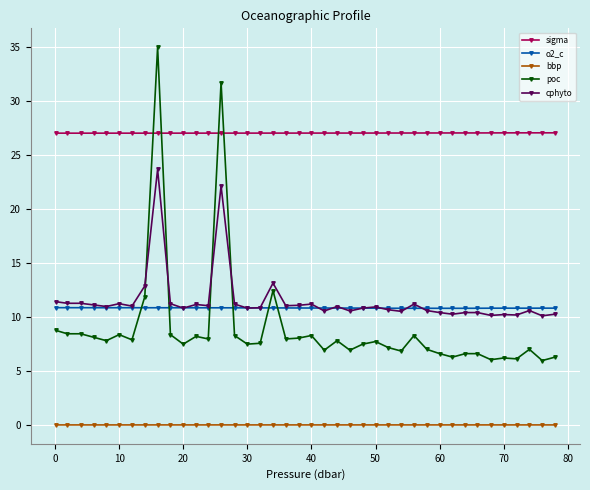

Which series has the largest total across all categories?

sigma